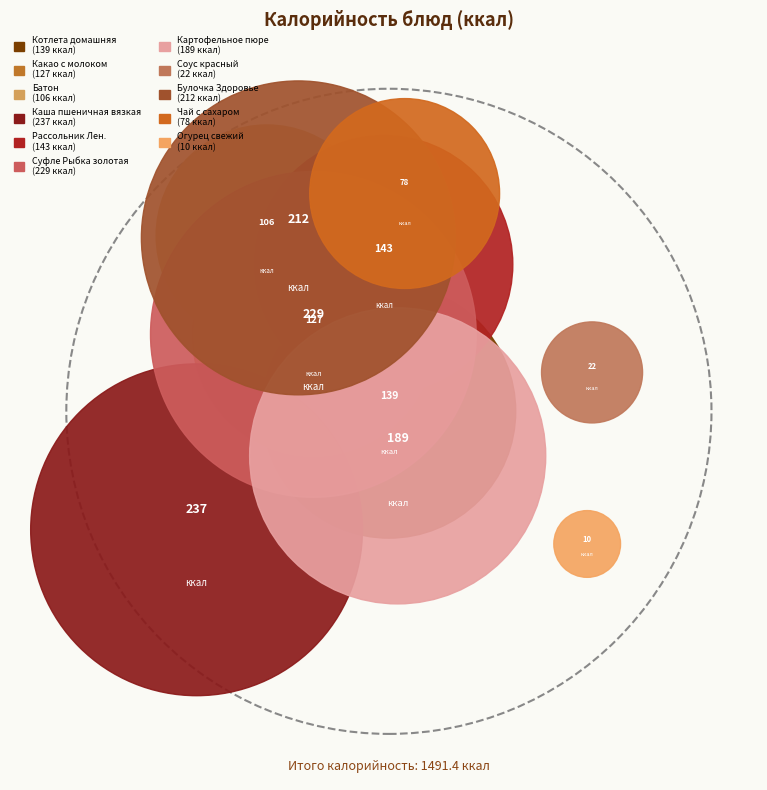

Is the sum of Котлета домашняя and Огурец свежий greater than half?

No